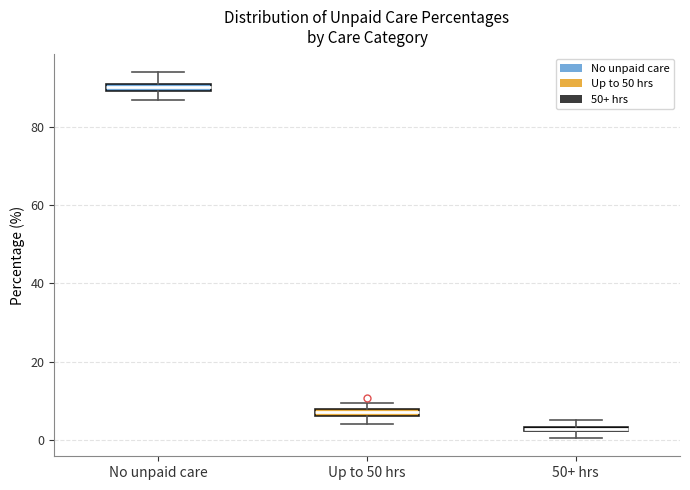

Which box's median line is the highest?

No unpaid care